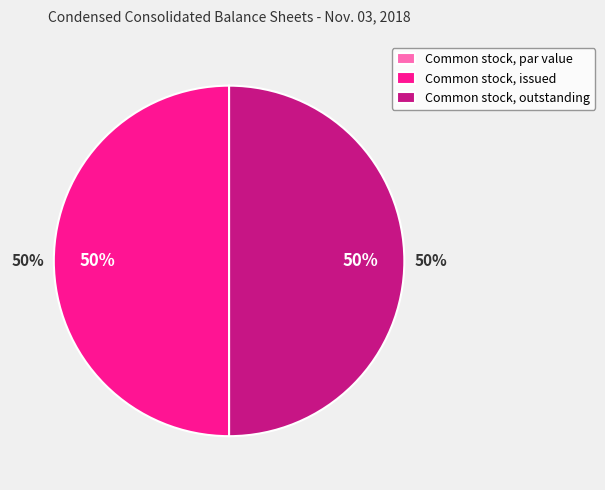

How many slices are in this pie chart?

3